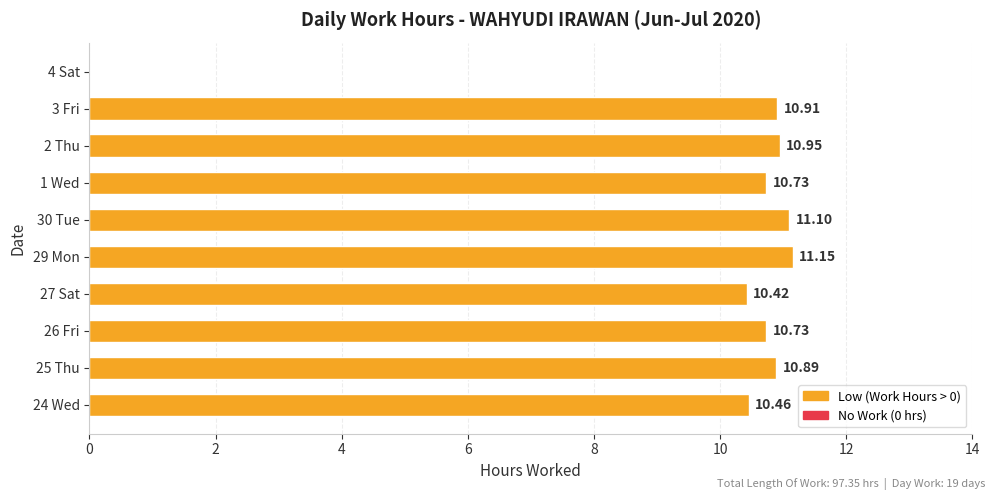

Which has a higher value, 24 Wed or 2 Thu?

2 Thu